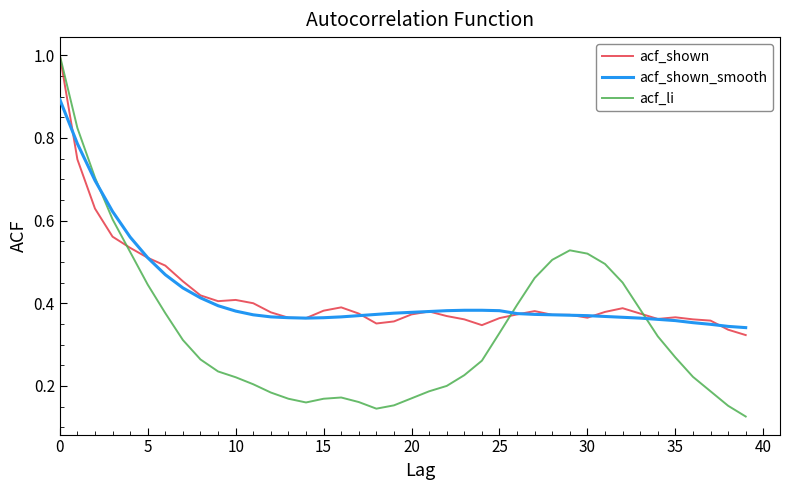

What is the greatest value displayed?

1.0